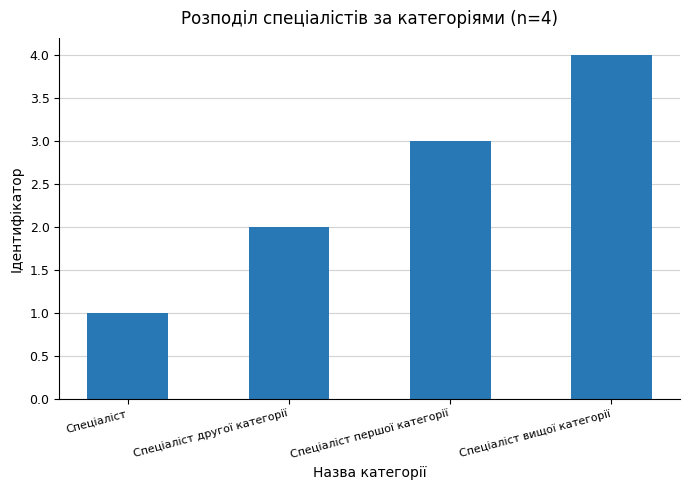

What is the sum of all values?

10